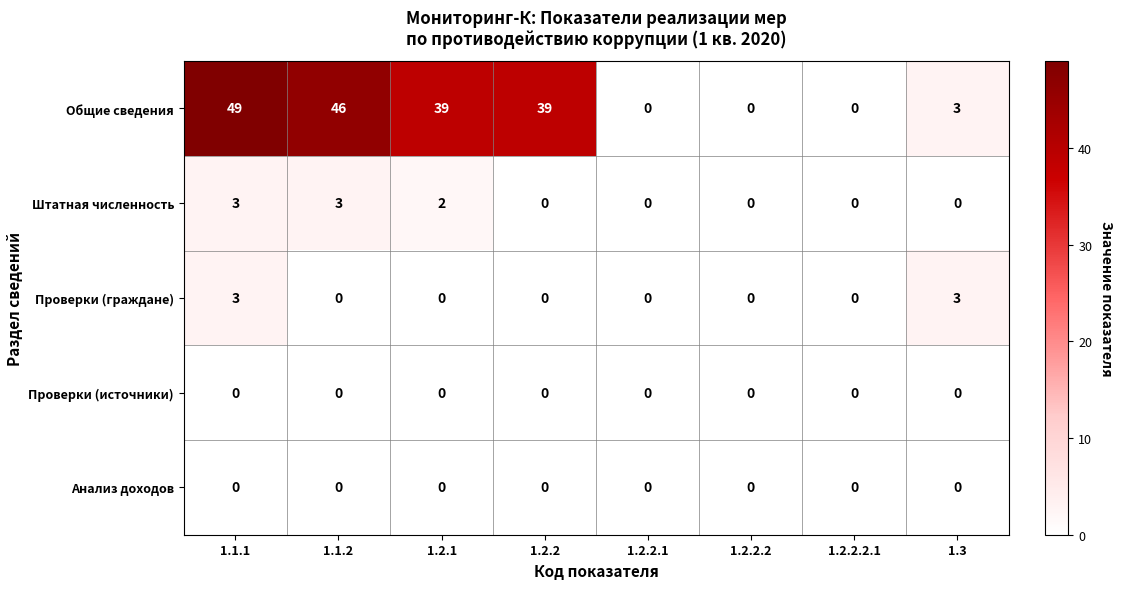

True or false: Штатная численность has a value of 5 at 1.1.1.

False